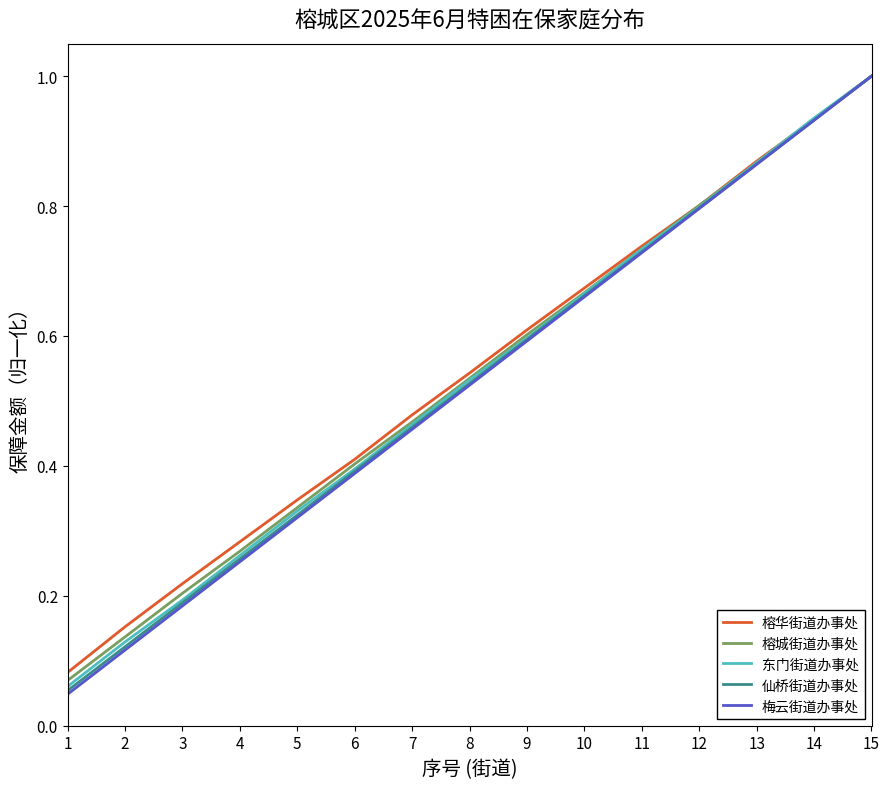

List the labels in order of 榕华街道办事处 value, largest first.

15, 14, 13, 12, 11, 10, 9, 8, 7, 6, 5, 4, 3, 2, 1